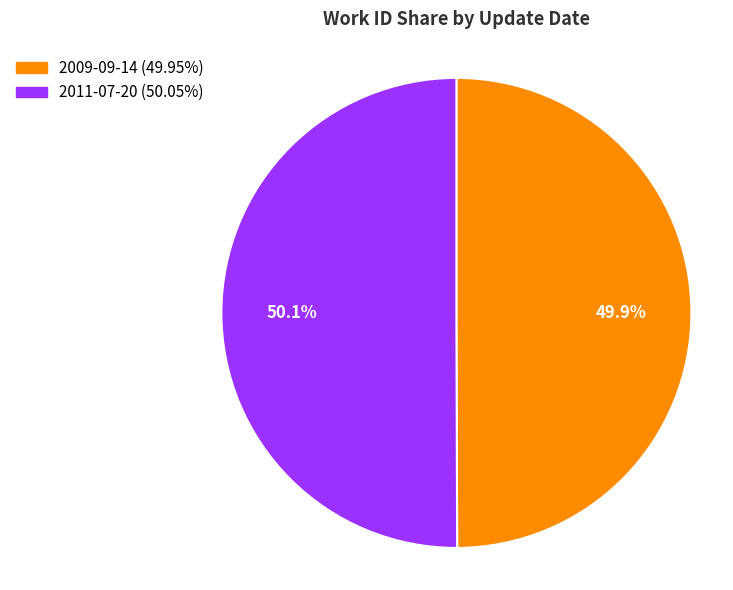

What is the ratio of the value at 2011-07-20 to the value at 2009-09-14?

1.0